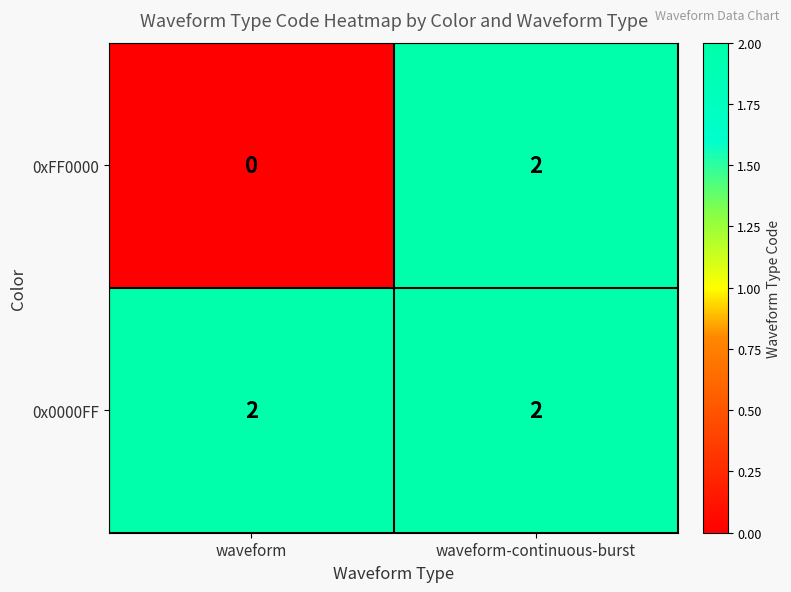

How many distinct data groups are displayed?

2